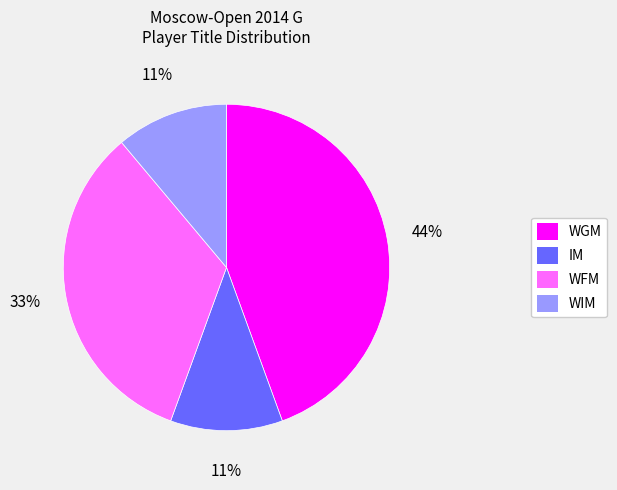

The WIM slice represents 11% of the pie. True or false?

True